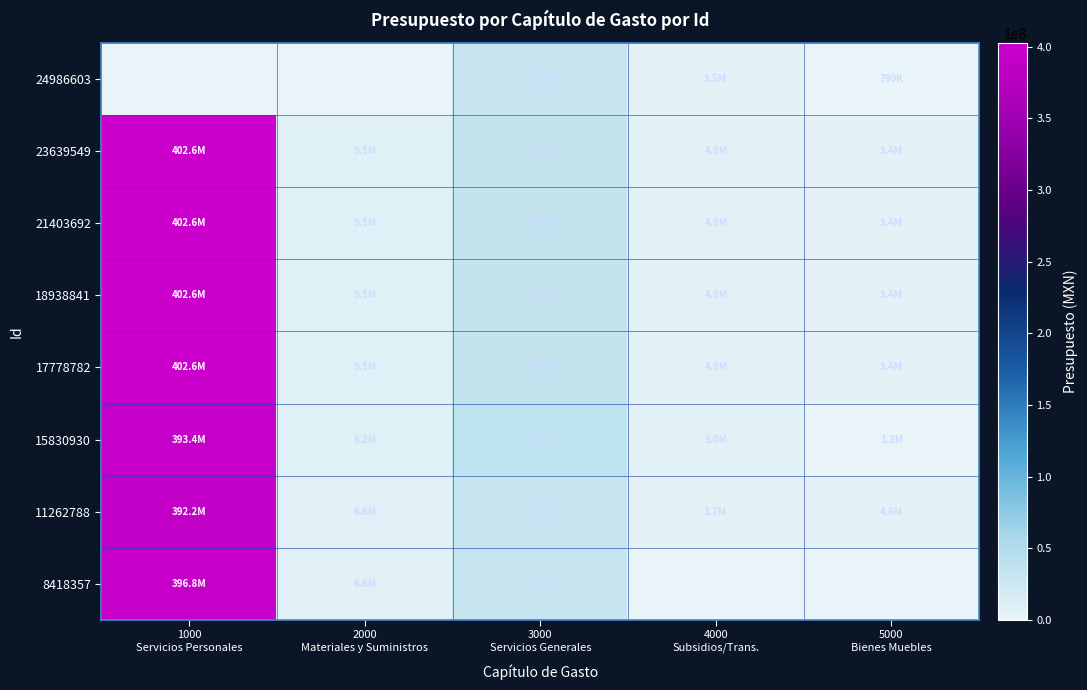

Reading left to right, extract all data points from this chart.

24986603: 1000
Servicios Personales=0.0	2000
Materiales y Suministros=0.0	3000
Servicios Generales=31420829.3	4000
Subsidios/Trans.=3495002.0	5000
Bienes Muebles=790006.0
23639549: 1000
Servicios Personales=402564635.8	2000
Materiales y Suministros=9136867.9	3000
Servicios Generales=33736915.1	4000
Subsidios/Trans.=4876354.3	5000
Bienes Muebles=3376331.9
21403692: 1000
Servicios Personales=402564635.8	2000
Materiales y Suministros=9136867.9	3000
Servicios Generales=33736915.1	4000
Subsidios/Trans.=4876354.3	5000
Bienes Muebles=3376331.9
18938841: 1000
Servicios Personales=402564635.8	2000
Materiales y Suministros=9136867.9	3000
Servicios Generales=33736915.1	4000
Subsidios/Trans.=4876354.3	5000
Bienes Muebles=3376331.9
17778782: 1000
Servicios Personales=402564635.8	2000
Materiales y Suministros=9136867.9	3000
Servicios Generales=33736915.1	4000
Subsidios/Trans.=4876354.3	5000
Bienes Muebles=3376331.9
15830930: 1000
Servicios Personales=393361480.1	2000
Materiales y Suministros=8245668.8	3000
Servicios Generales=36232486.2	4000
Subsidios/Trans.=5035412.0	5000
Bienes Muebles=1313314.2
11262788: 1000
Servicios Personales=392246424.5	2000
Materiales y Suministros=6611853.3	3000
Servicios Generales=31293729.8	4000
Subsidios/Trans.=3717032.9	5000
Bienes Muebles=4599200.0
8418357: 1000
Servicios Personales=396750101.0	2000
Materiales y Suministros=6611853.0	3000
Servicios Generales=31293729.0	4000
Subsidios/Trans.=0.0	5000
Bienes Muebles=0.0